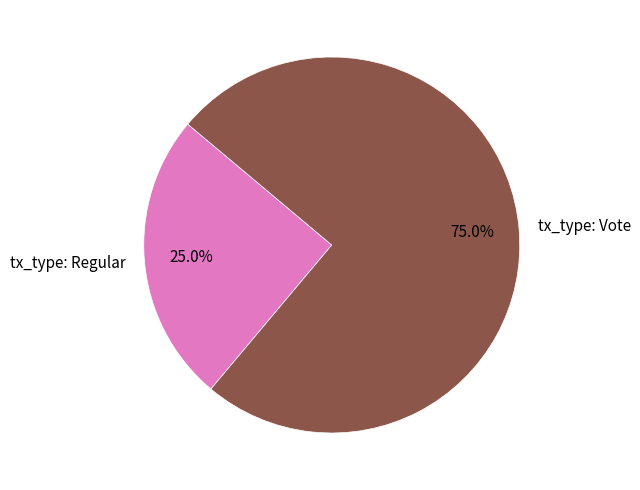

To the nearest percent, what is the difference between the largest and smallest slice percentages?

50%